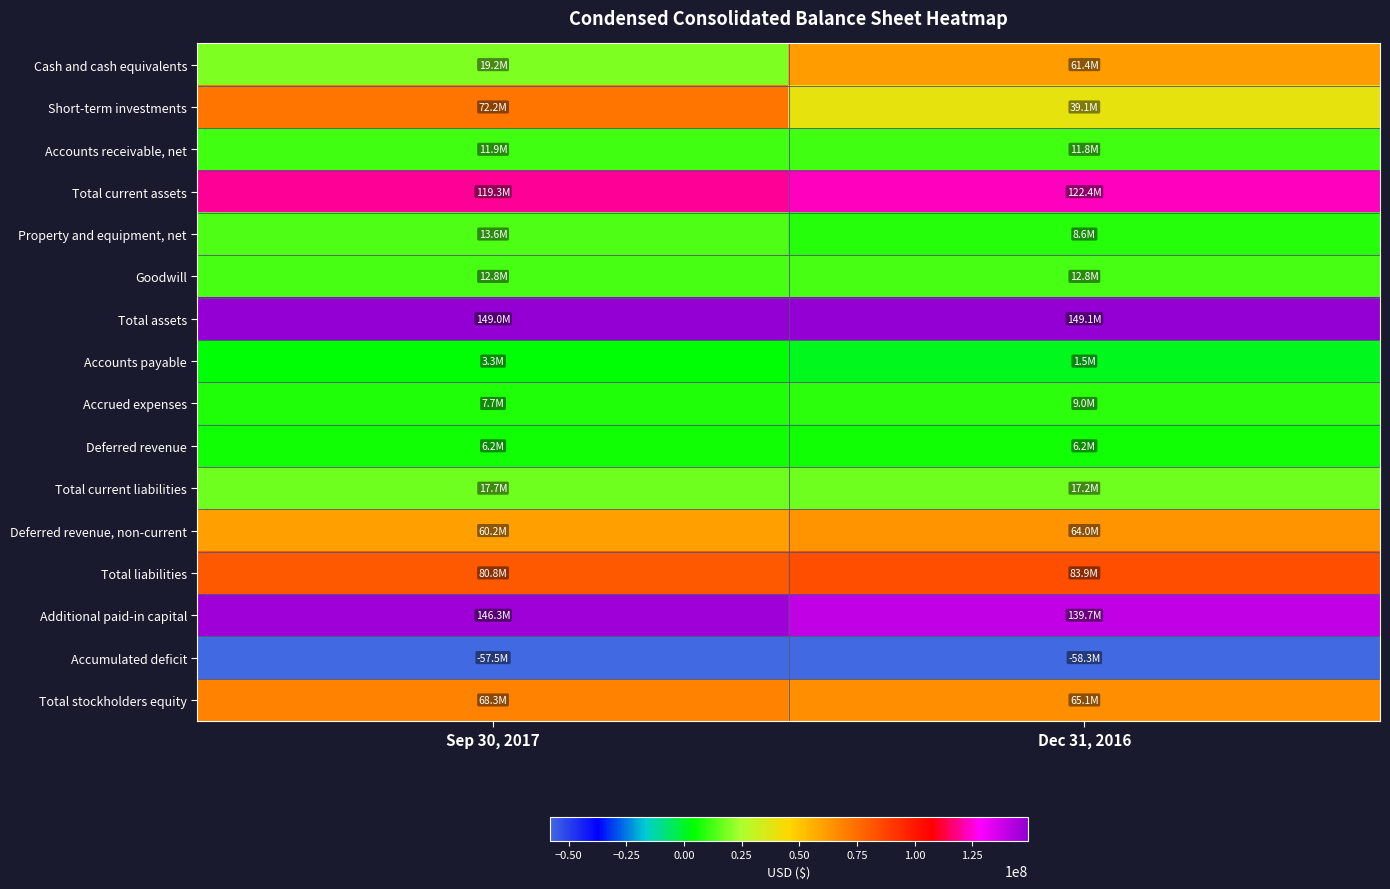

What is the minimum value shown in the chart?

-58272000